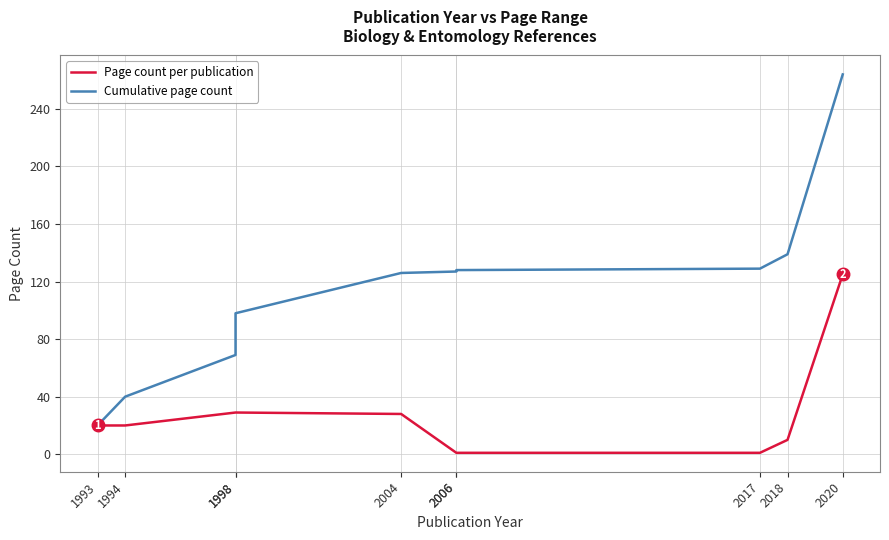

Is the value of Cumulative page count at 2018 greater than the value of Page count per publication at 2018?

Yes